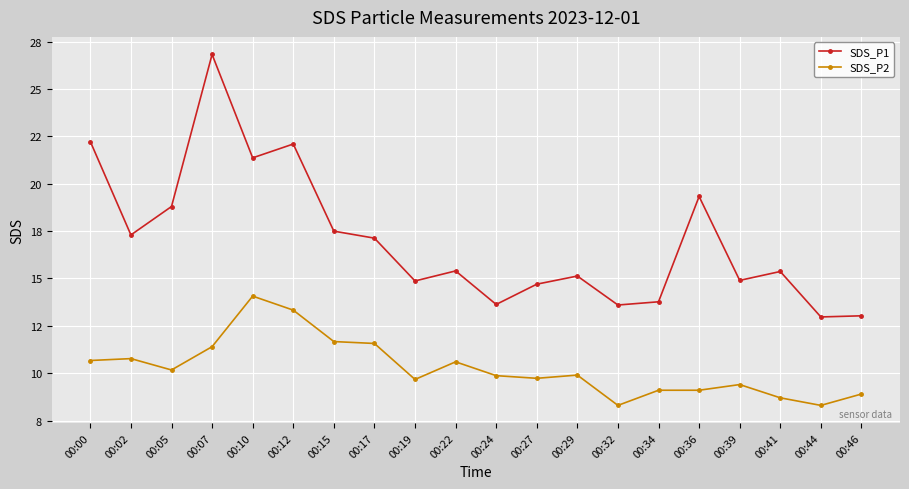

Which series has the widest spread of values?

SDS_P1